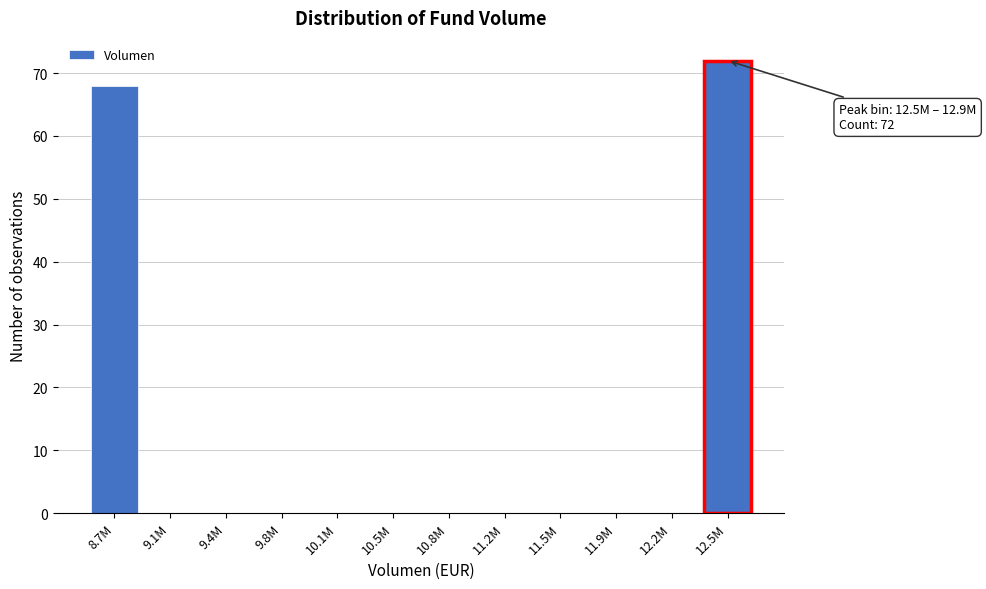

Reading left to right, what are all the values shown in this chart?

8.7M=68	9.1M=0	9.4M=0	9.8M=0	10.1M=0	10.5M=0	10.8M=0	11.2M=0	11.5M=0	11.9M=0	12.2M=0	12.5M=72